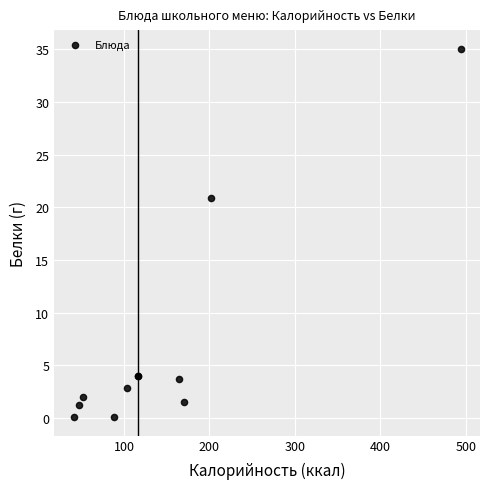

What Y value in the scatter plot is closest to 17?

20.9